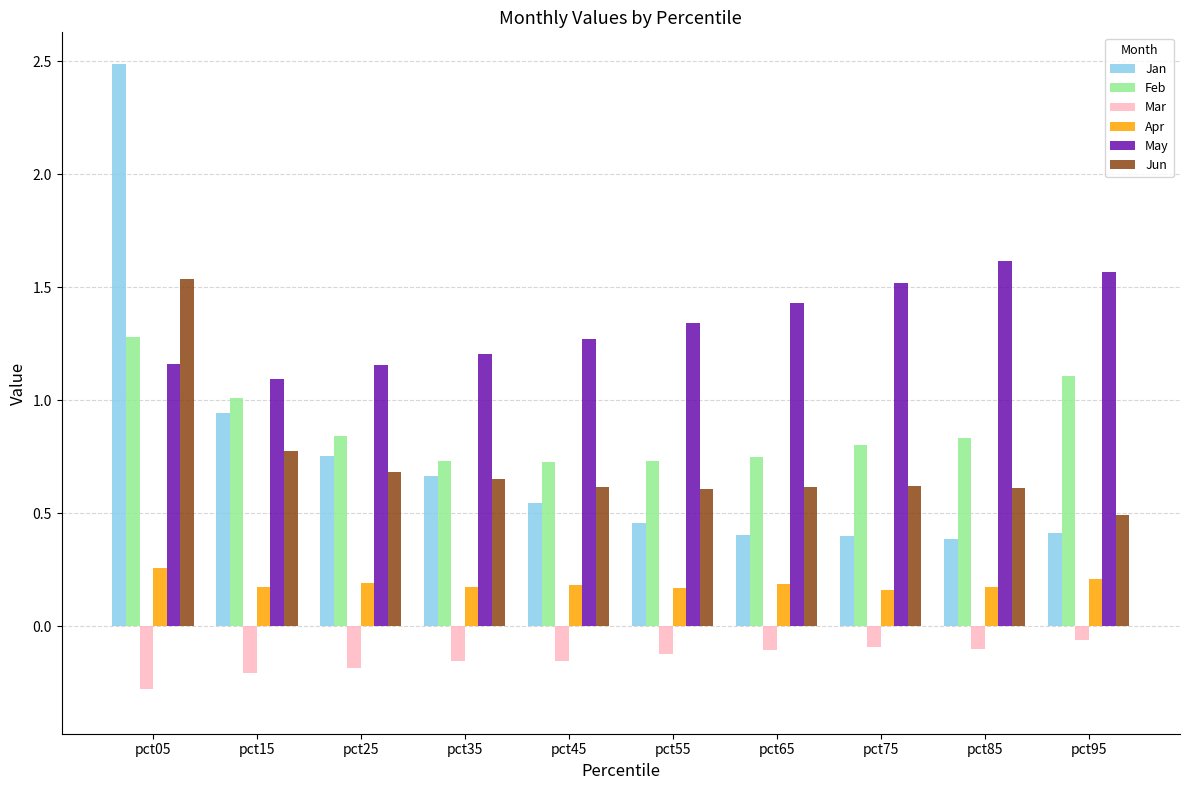

Which series has the largest range (max minus min)?

Jan